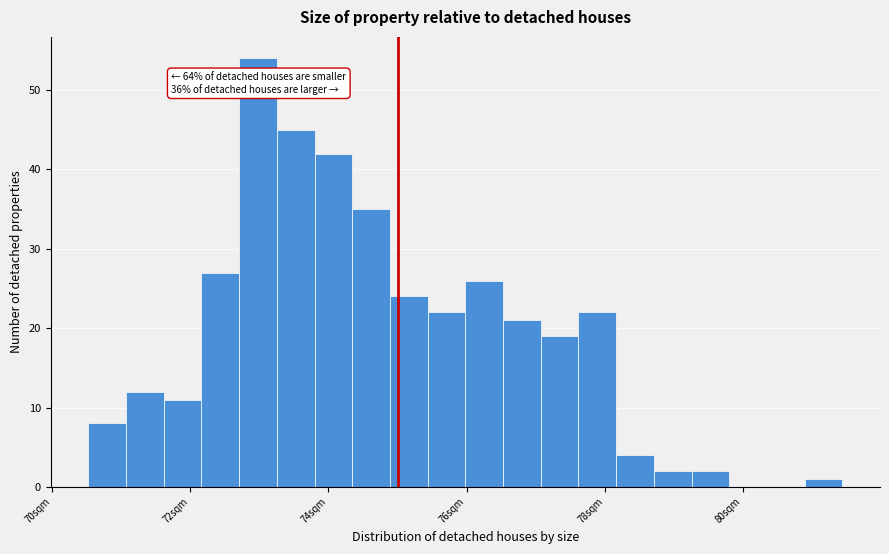

Around what value on the x-axis is the tallest bar? Give the approximate position of its centre, as read against the axis.

73.0